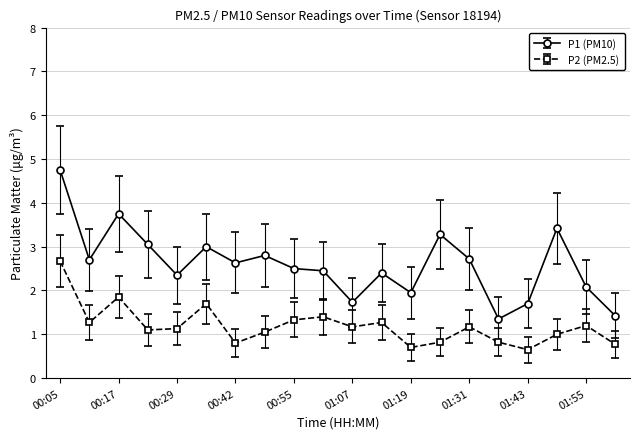

Is this an area chart (filled region under the line)?

No